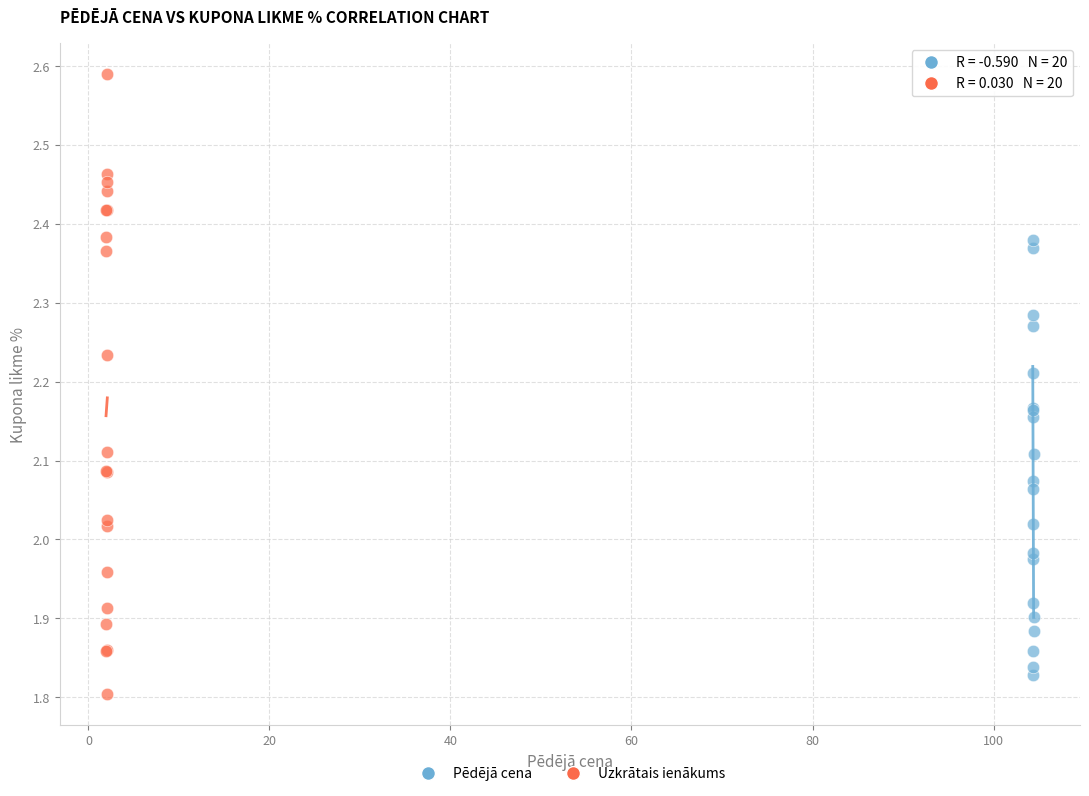

Which series contains the highest Y value?

Uzkrātais ienākums